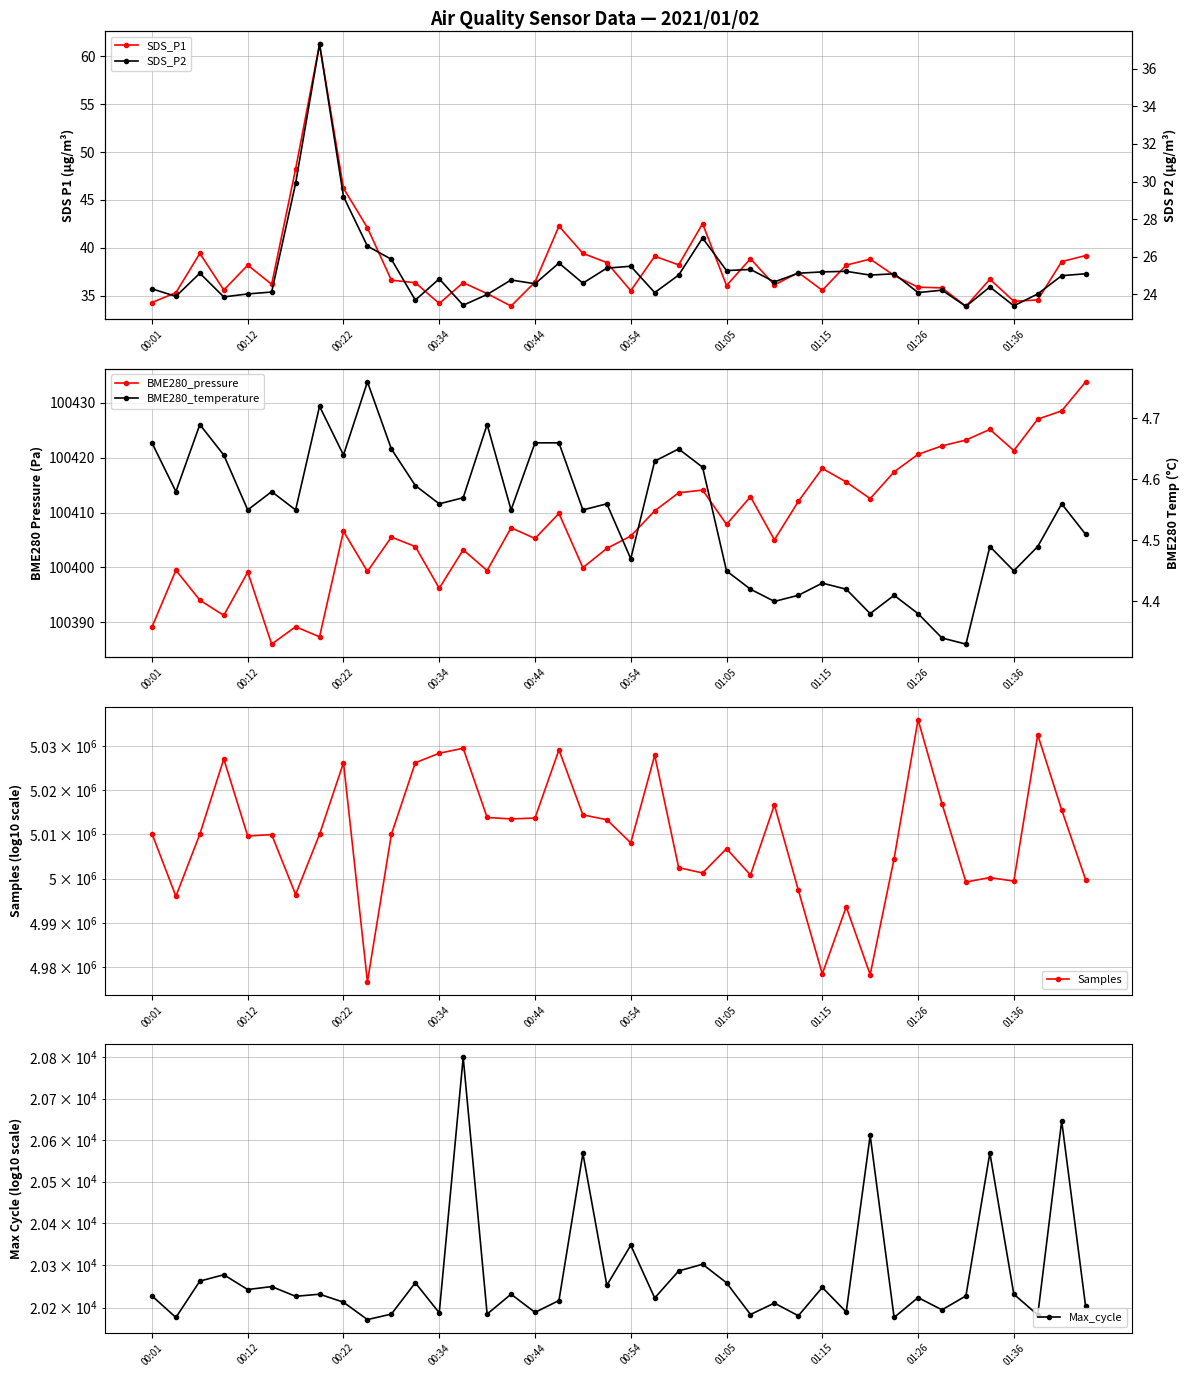

What is the highest value of the BME280_pressure series?

100433.8